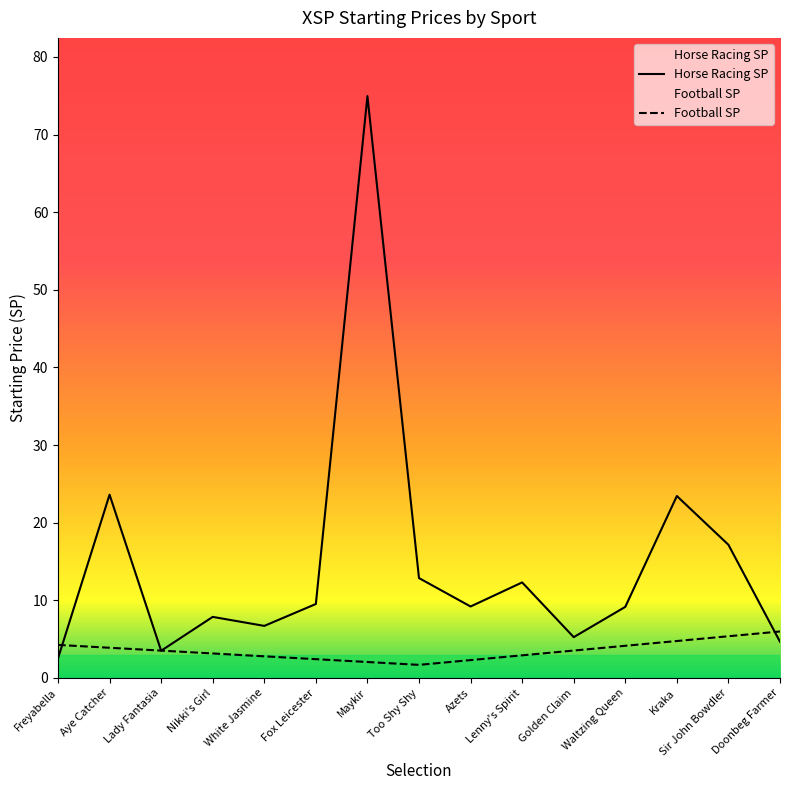

True or false: Football SP and Horse Racing SP cross at least once.

True